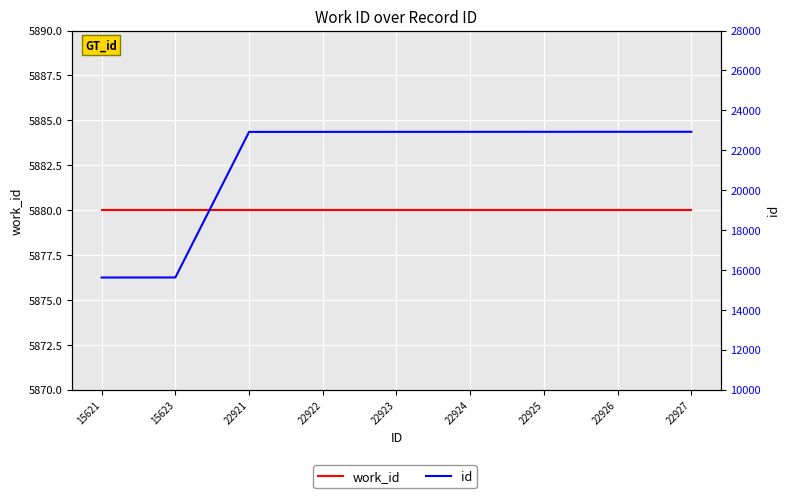

Which series changed the most between 22922 and 22924?

id